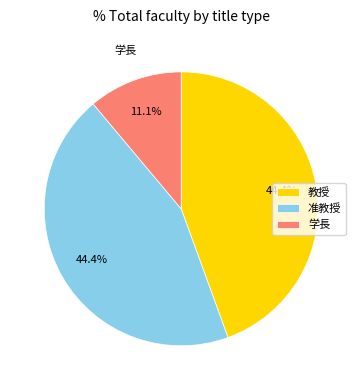

To the nearest percent, what percentage of the pie is 学長?

11%